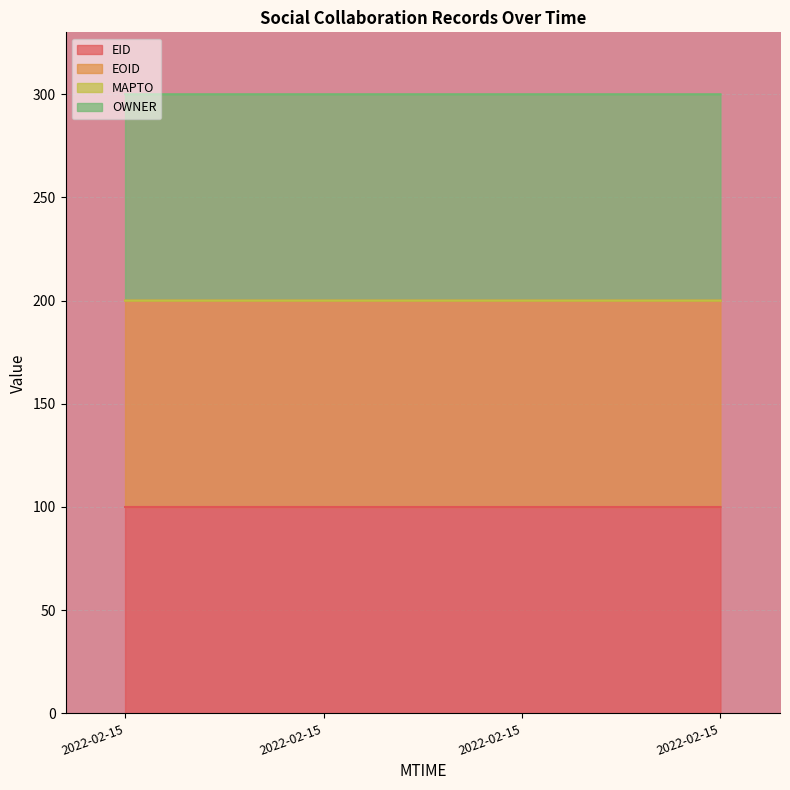

True or false: EID has more than 1 points higher than both neighbors.

False